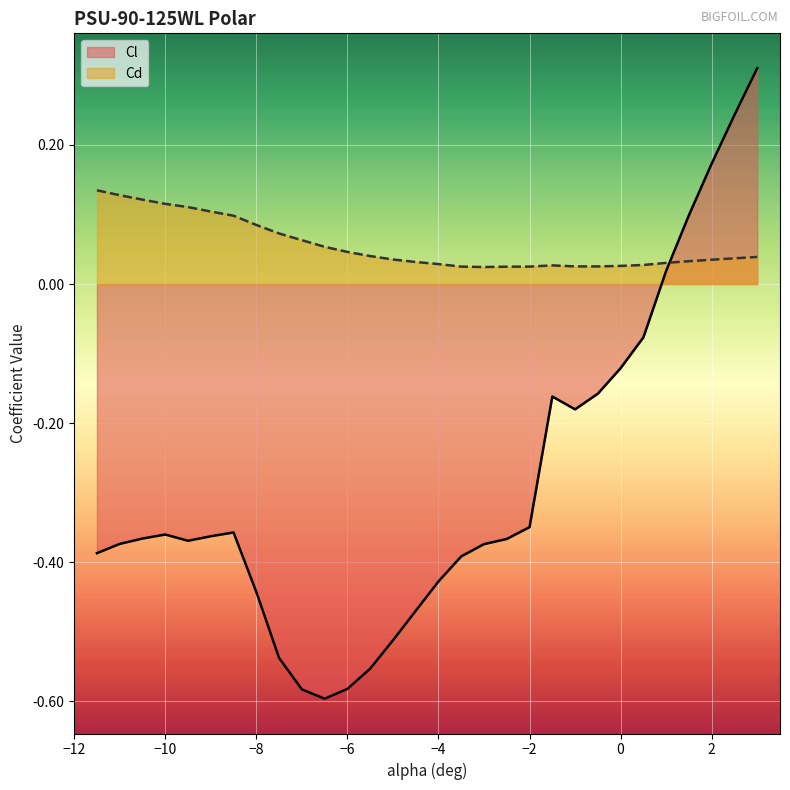

Does the chart display data point markers on the line(s)?

No